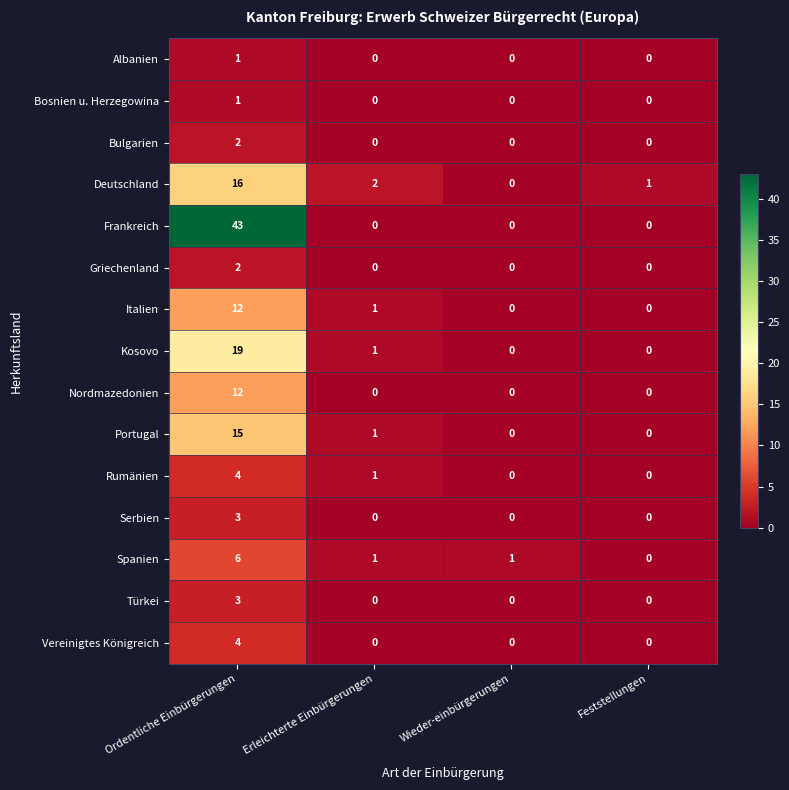

Where does the Italien series first go above 1?

Ordentliche Einbürgerungen